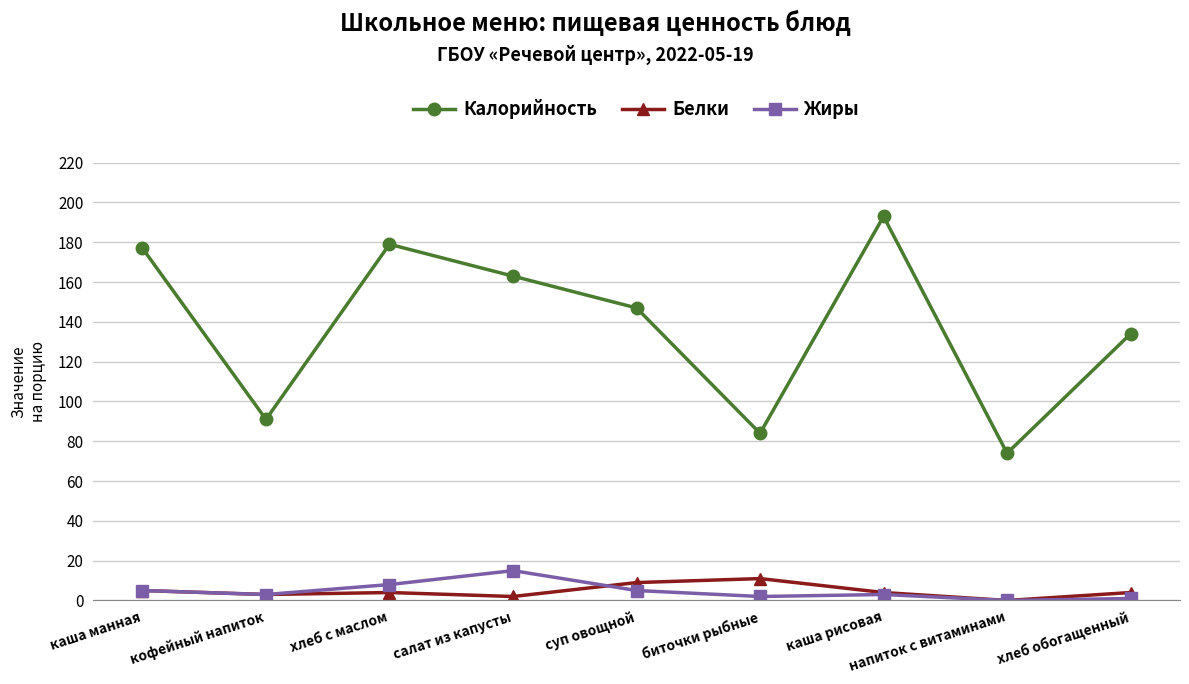

Rank the series by their maximum value, from lowest to highest.

Белки, Жиры, Калорийность